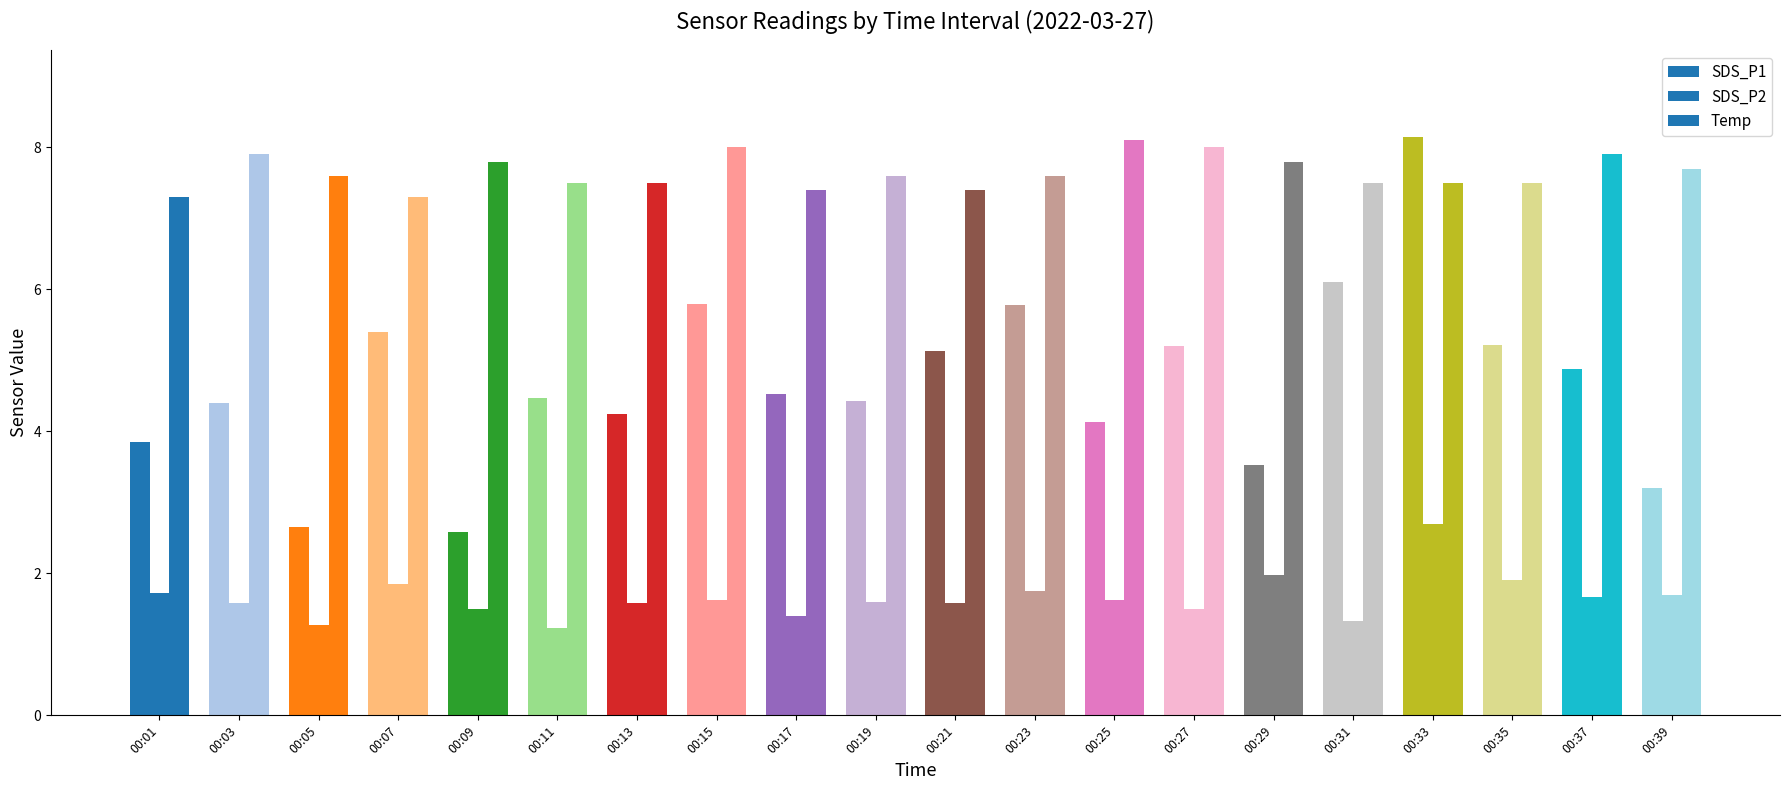

True or false: Temp has a value of 7.5 at 00:33.

True